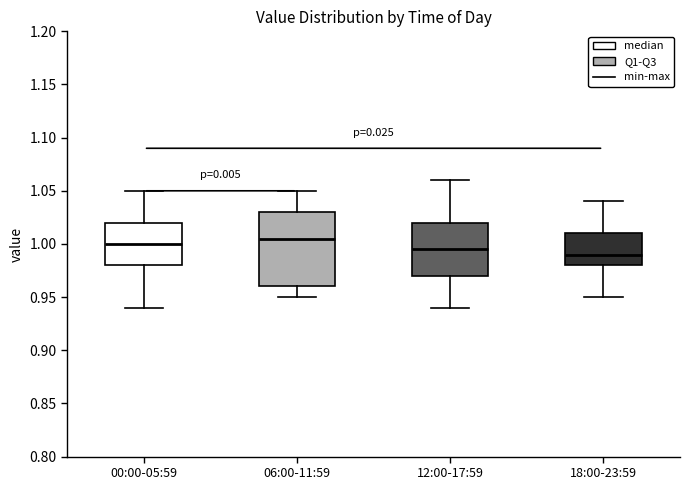

Comparing the boxes themselves (not the whiskers), which one is the tallest?

06:00-11:59